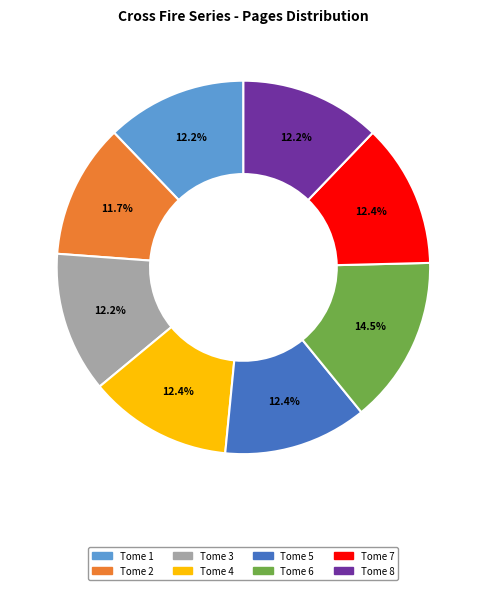

Does Tome 6 account for over 50% of the chart?

No